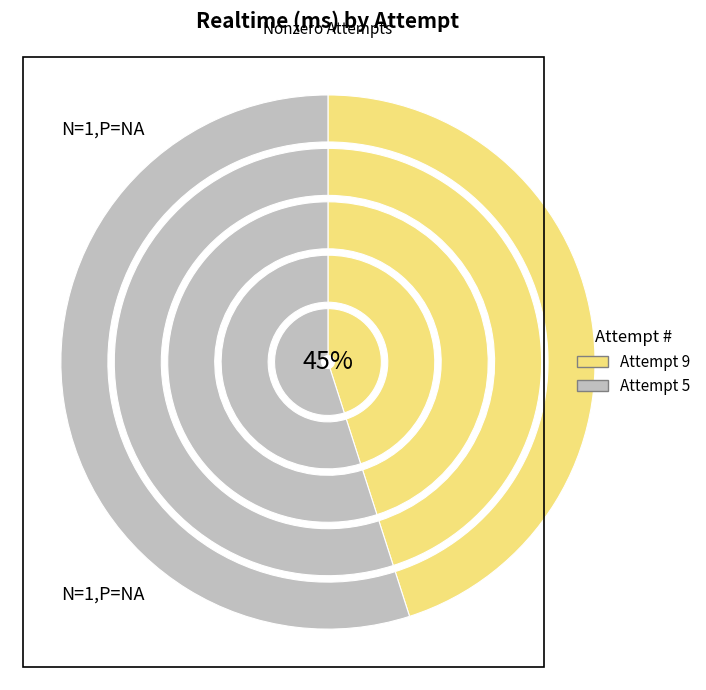

Between Attempt 9 and Attempt 5, which is larger?

Attempt 5